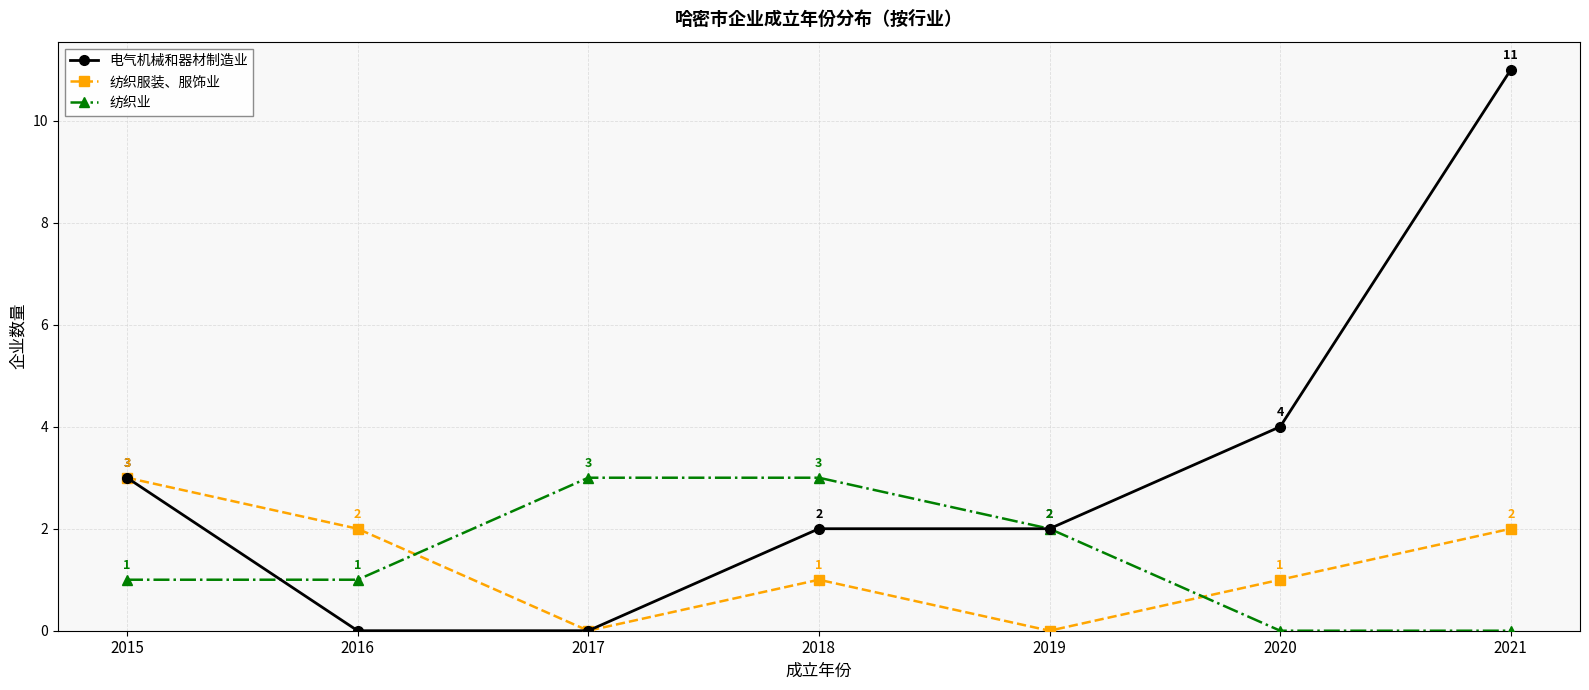

True or false: 电气机械和器材制造业 has more than 2 interior local peaks.

False